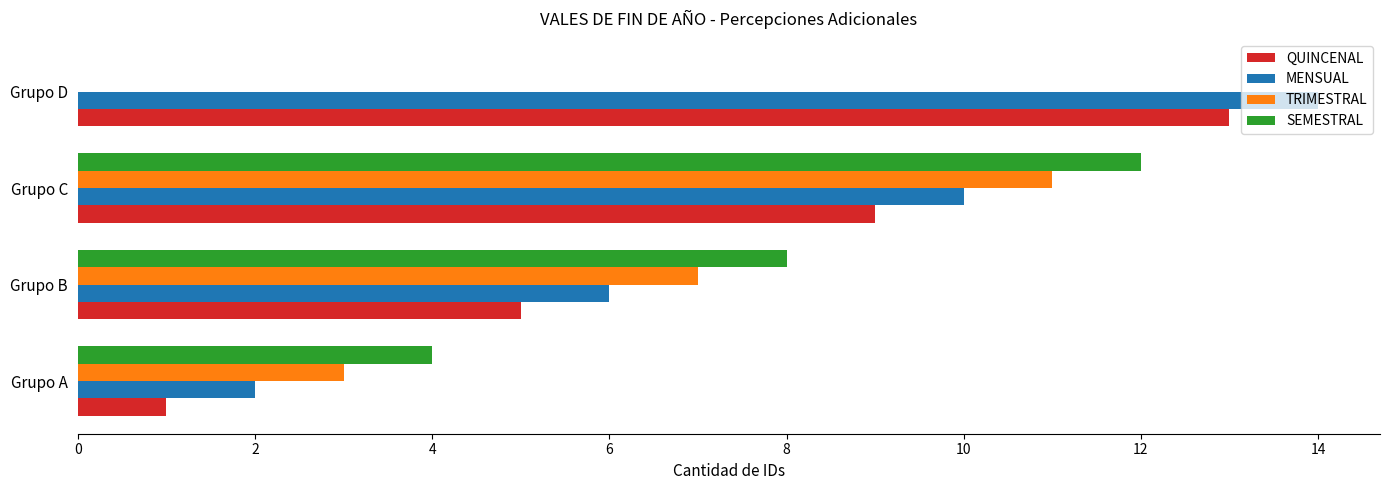

Which label corresponds to the largest value in the chart?

Grupo D